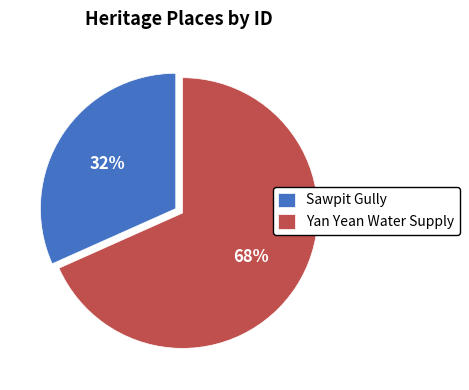

To the nearest percent, what is the average slice percentage?

50%